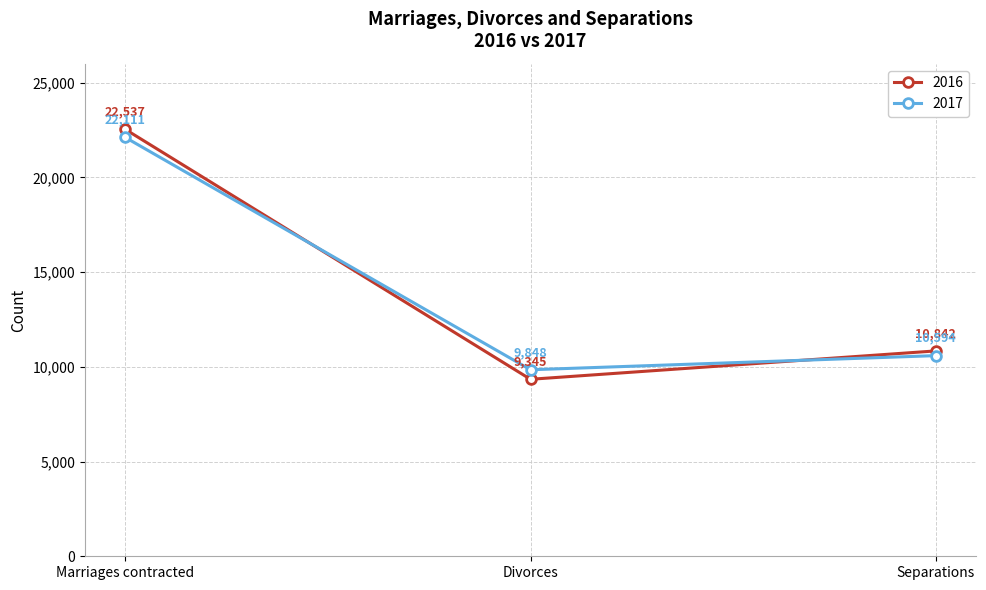

What are all the series names shown in the legend?

2016, 2017